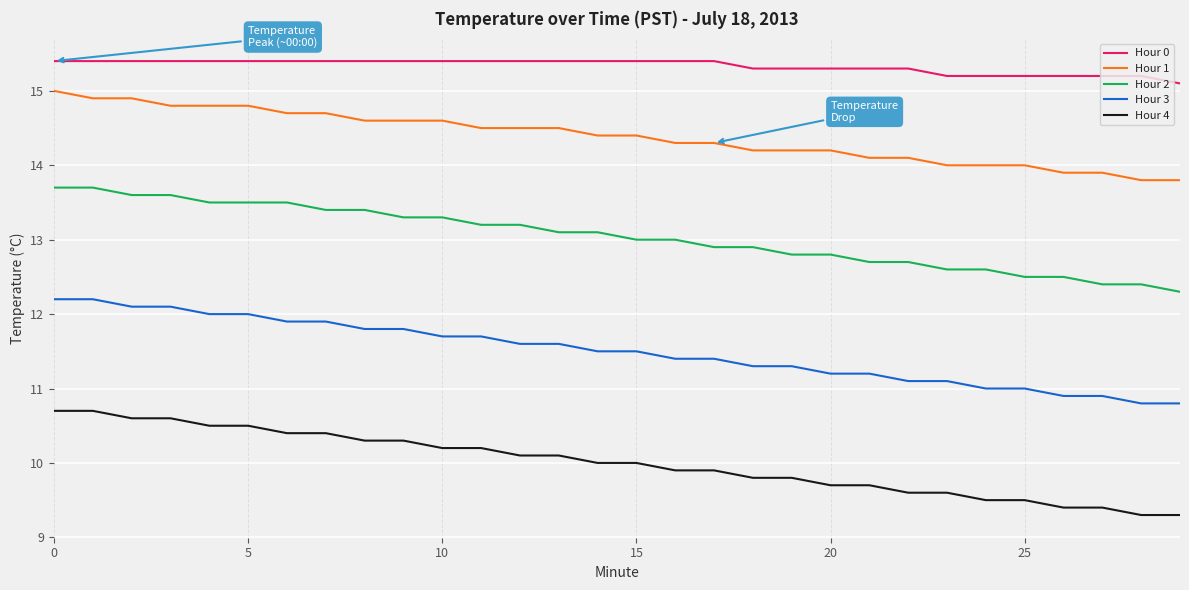

What is the smallest value displayed?

9.3